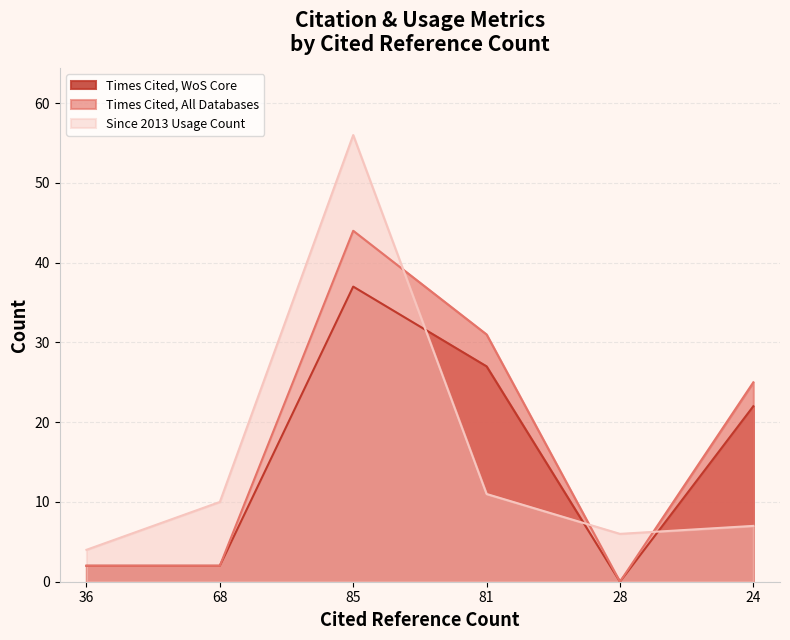

What is the value of the Since 2013 Usage Count point at the 4th from the left?

11